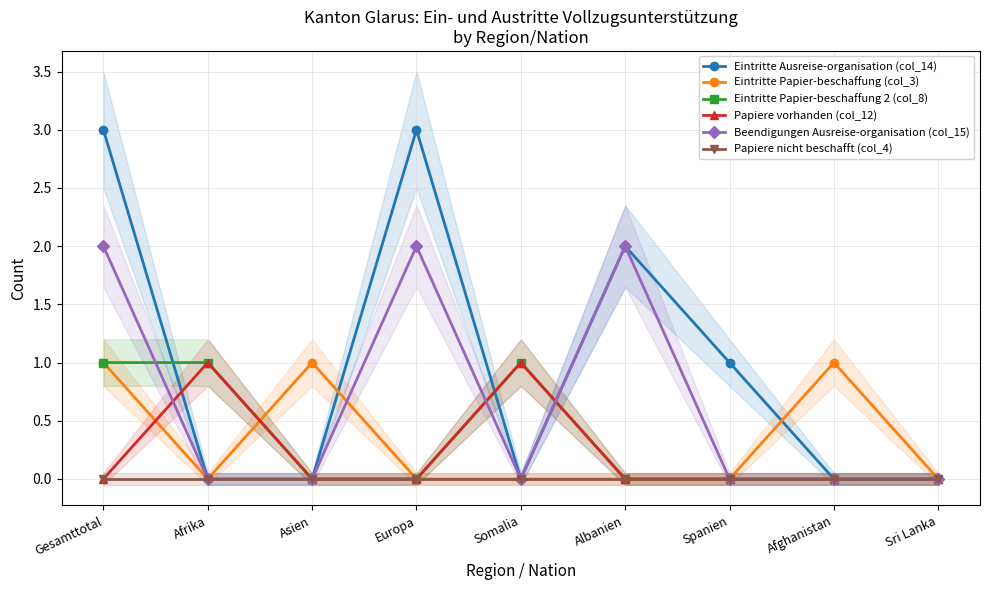

Reading left to right, transcribe all the data shown in this chart.

Eintritte Ausreise-organisation (col_14): 3	0	0	3	0	2	1	0	0
Eintritte Papier-beschaffung (col_3): 1	0	1	0	0	0	0	1	0
Eintritte Papier-beschaffung 2 (col_8): 1	1	0	0	1	0	0	0	0
Papiere vorhanden (col_12): 0	1	0	0	1	0	0	0	0
Beendigungen Ausreise-organisation (col_15): 2	0	0	2	0	2	0	0	0
Papiere nicht beschafft (col_4): 0	0	0	0	0	0	0	0	0